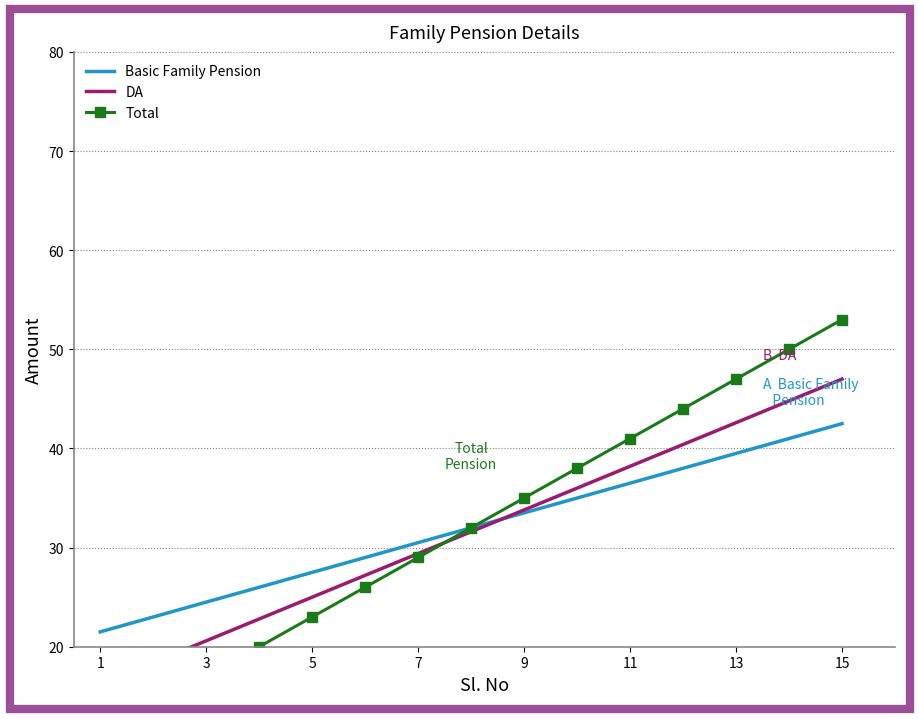

What are all the series names shown in the legend?

Basic Family Pension, DA, Total